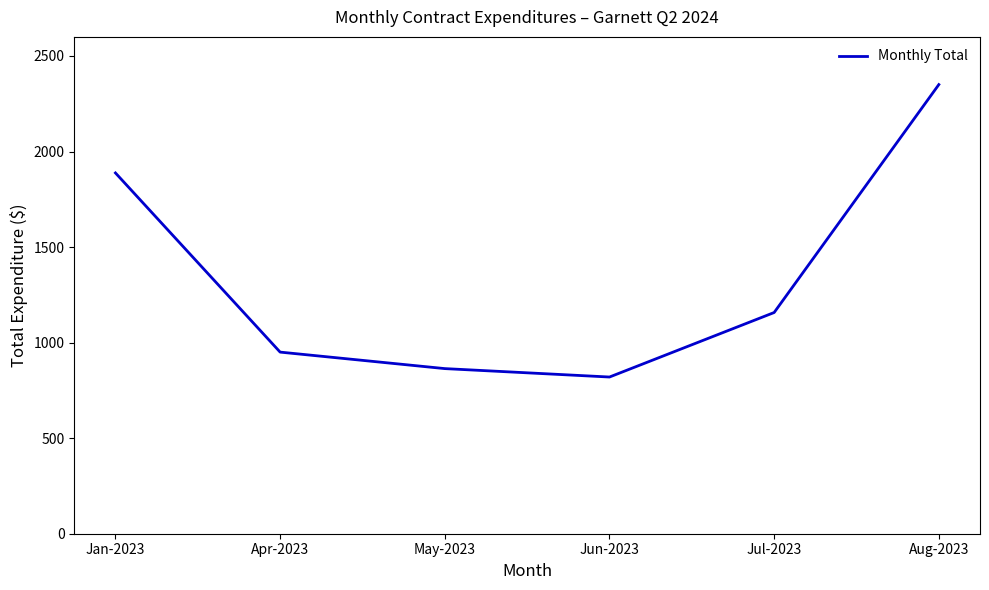

Reading left to right, what are all the values shown in this chart?

1888.1	950.4	864.1	820.0	1157.6	2350.4